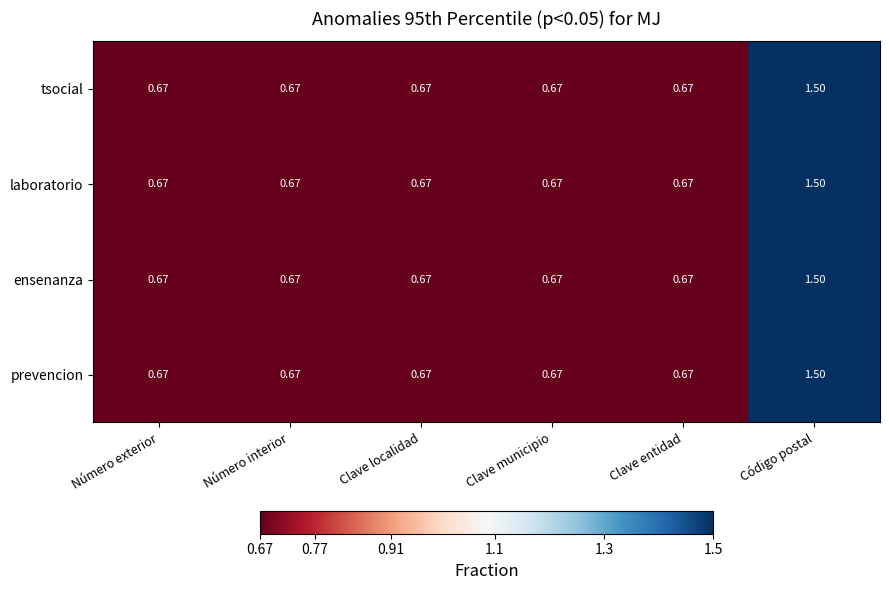

Which category has the highest value in the ensenanza series?

Código postal